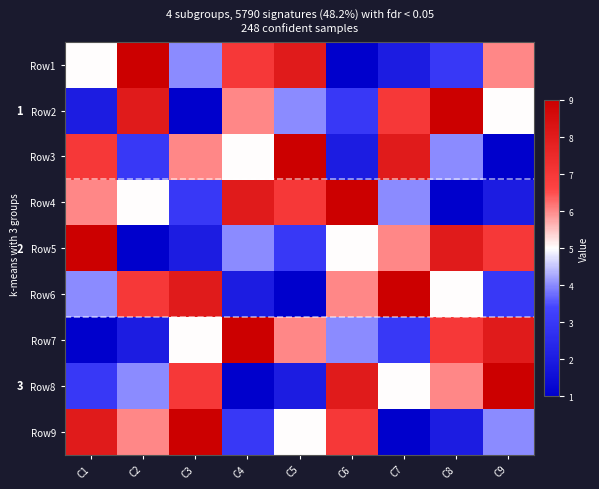

Which series changed the most between C2 and C6?

Row1